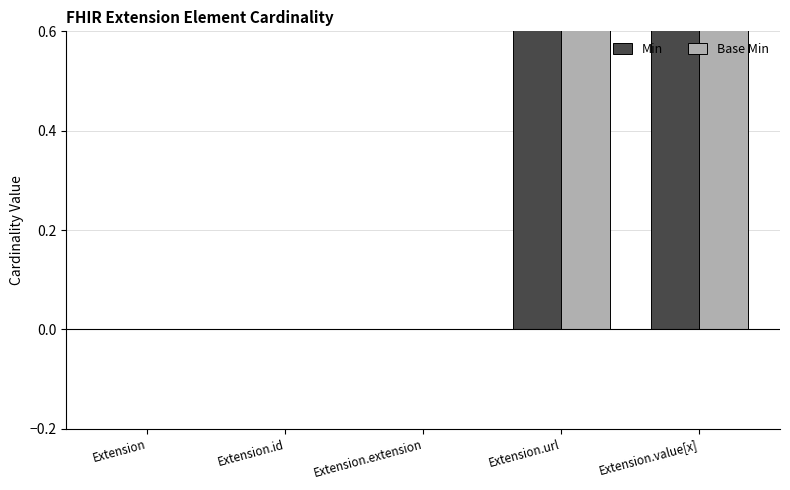

At which category is the sum across all series the highest?

Extension.url